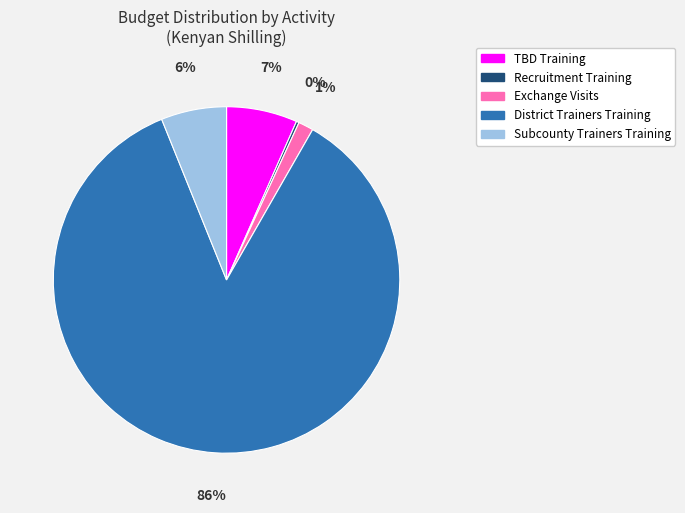

Do Exchange Visits and District Trainers Training together represent more than half of the pie?

Yes